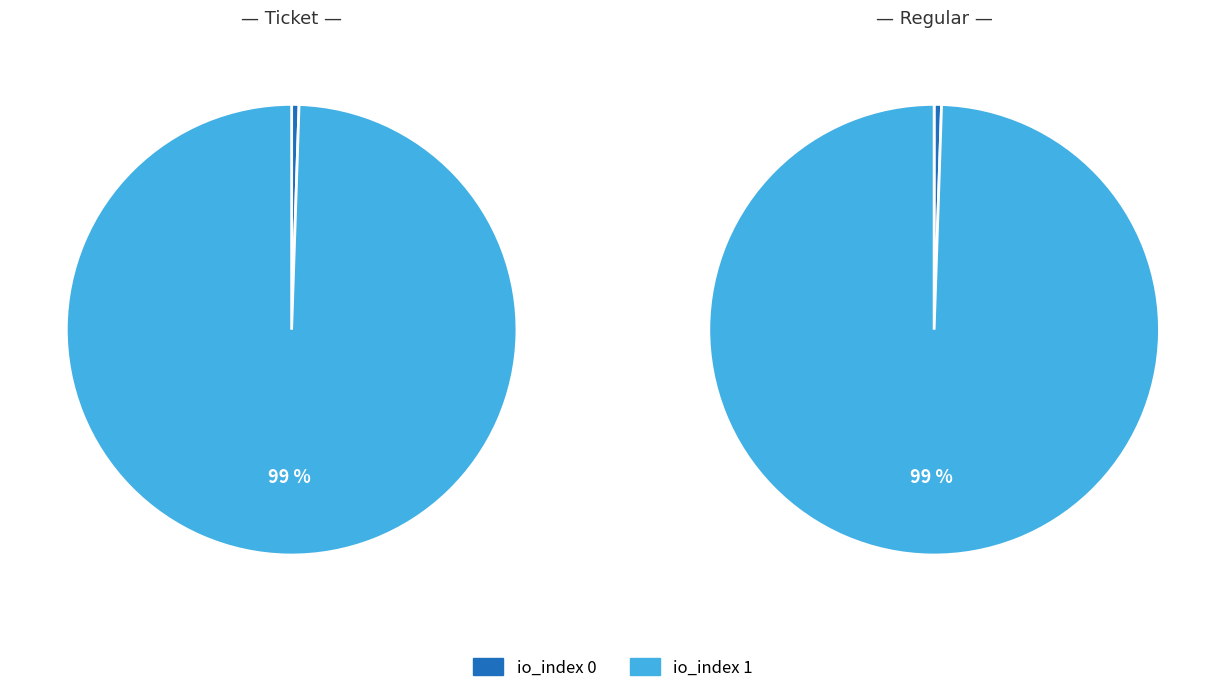

What percentage is the io_index 0 slice, to the nearest percent?

1%